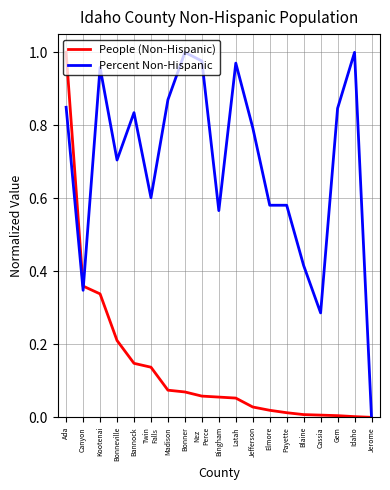

The Percent Non-Hispanic series shows 0.3 at Madison. True or false?

False